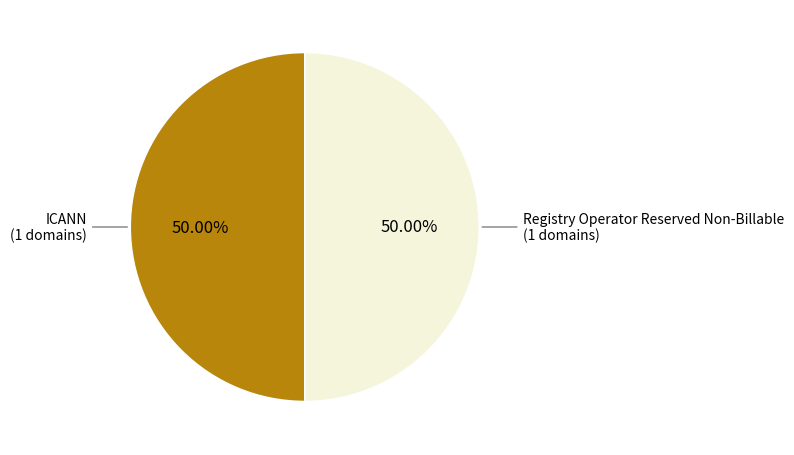

Count the number of slices in the pie.

2